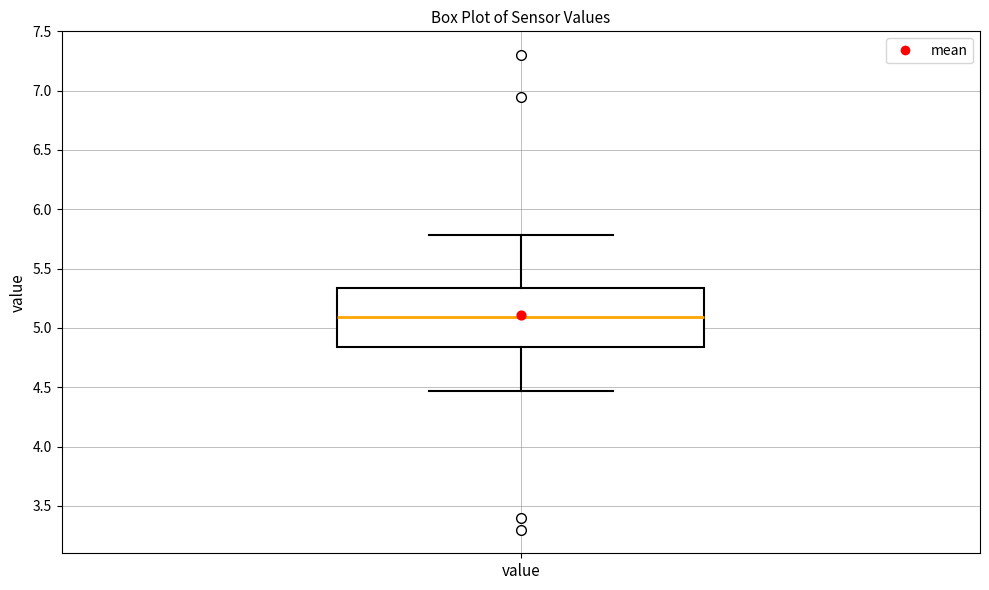

Read this box plot against the y-axis: the position of the median line, the range covered by the box, and the ends of both whiskers. The values are not printed on the chart, so give them approximately, as read against the axis.

median 5.10, box 4.85 to 5.35, whiskers 4.45 to 5.80